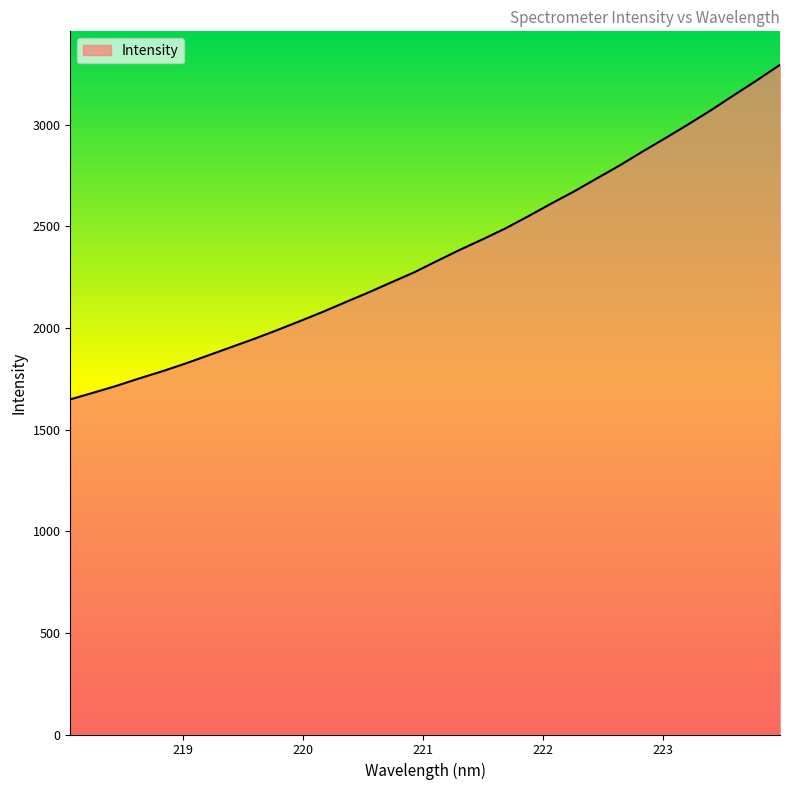

What is the maximum value shown in the chart?

3295.0